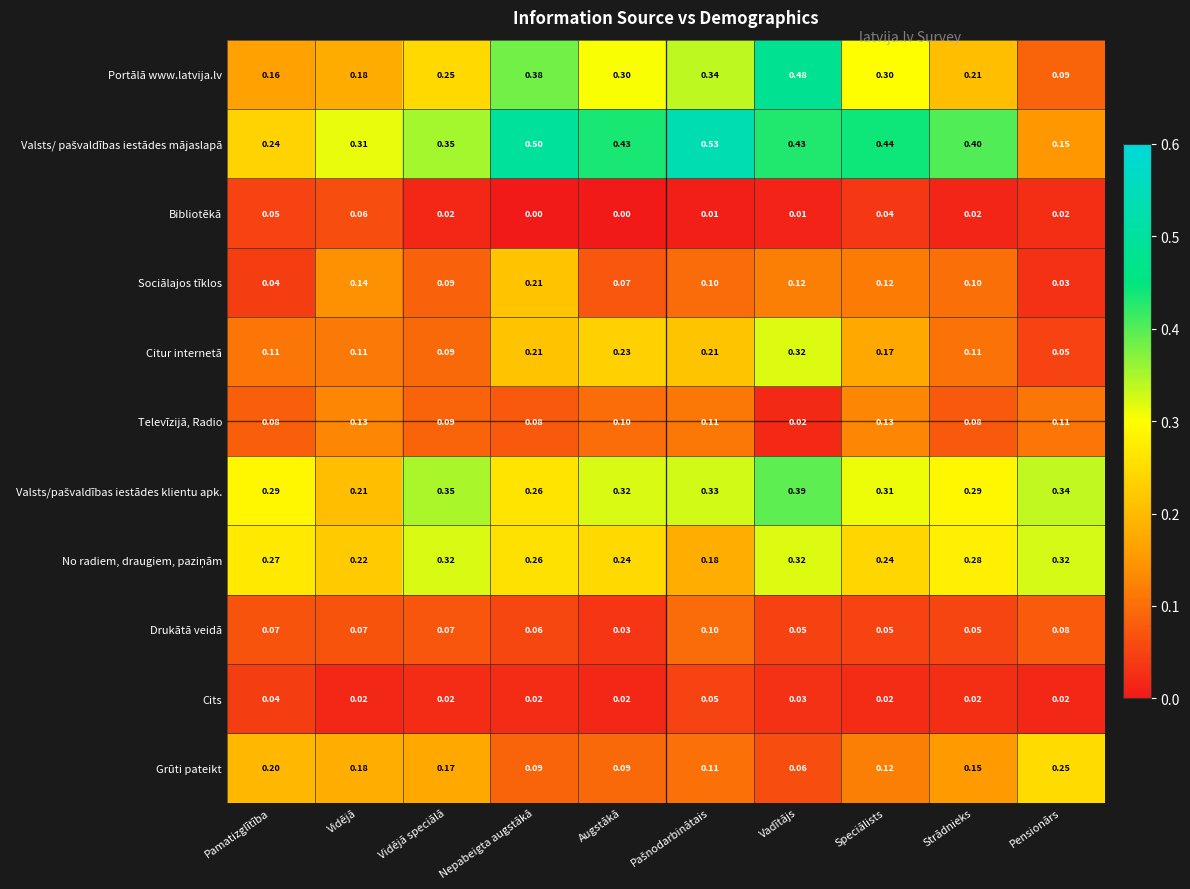

Where is Citur internetā nearest to the value 0?

Pensionārs